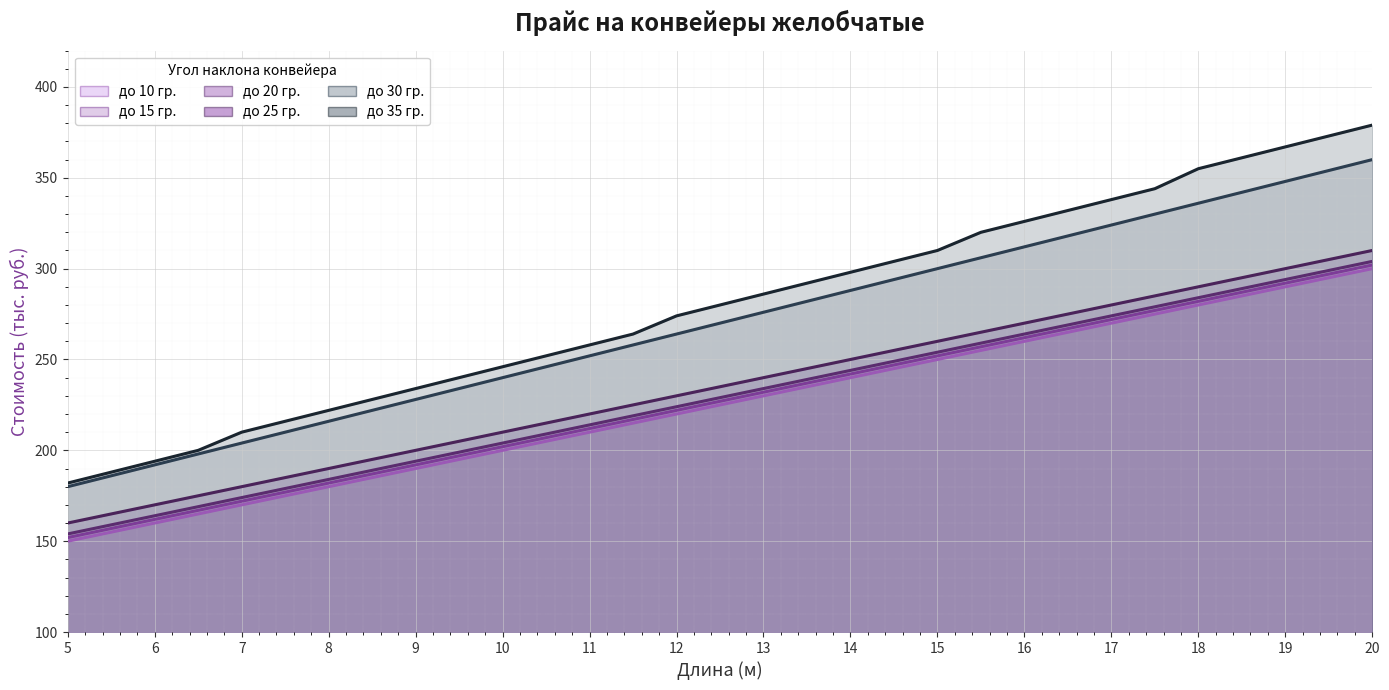

What position from the left is 11.0?

13